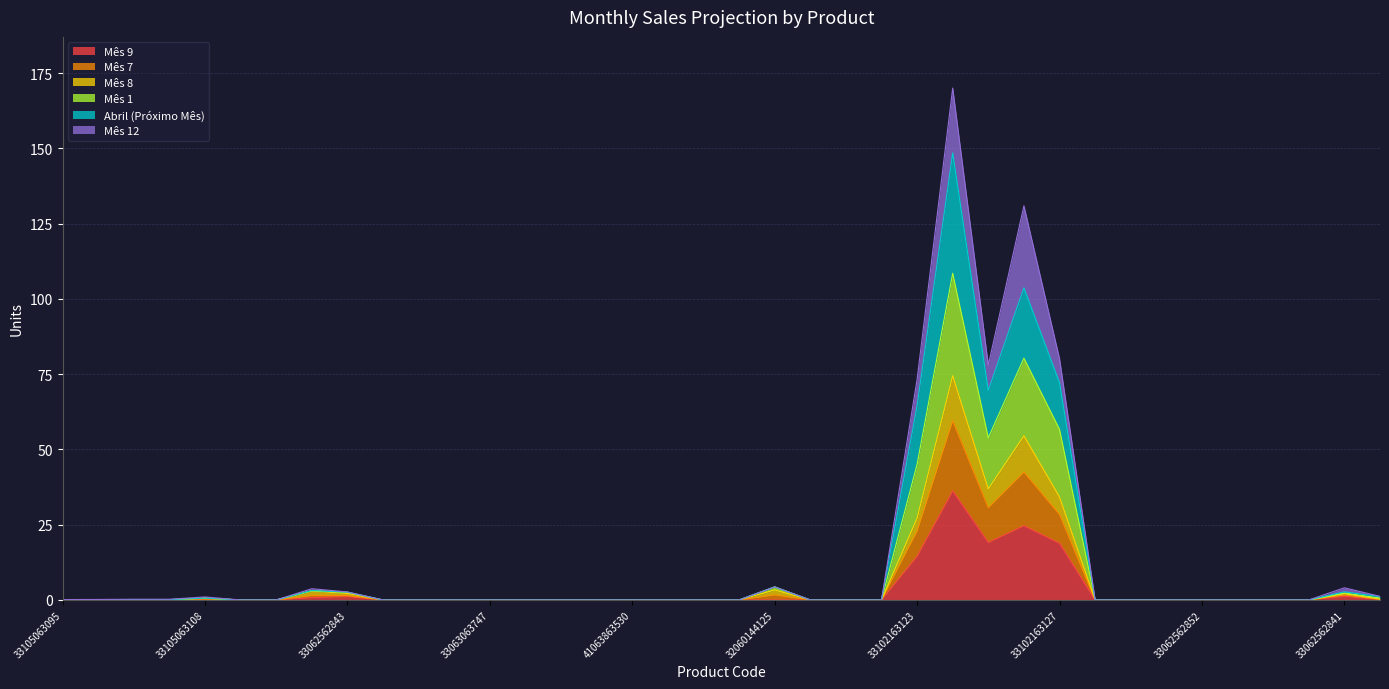

What is the label of the 38th point from the left?

33062562842